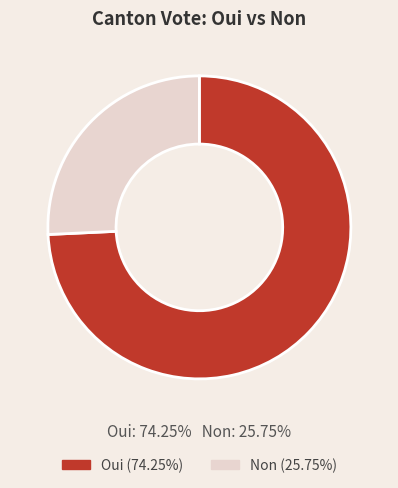

Combined, do Oui and Non account for over 50%?

Yes